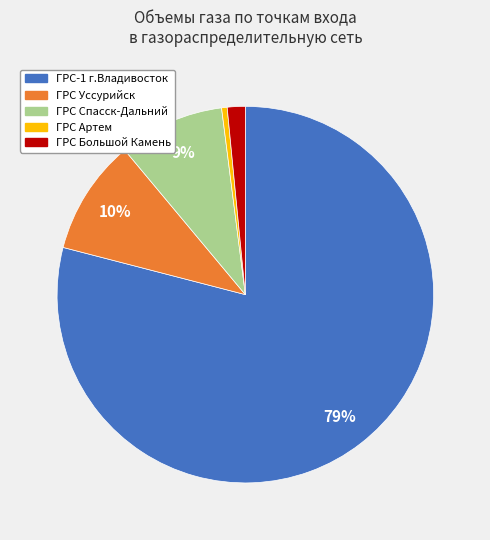

Count the number of slices in the pie.

5